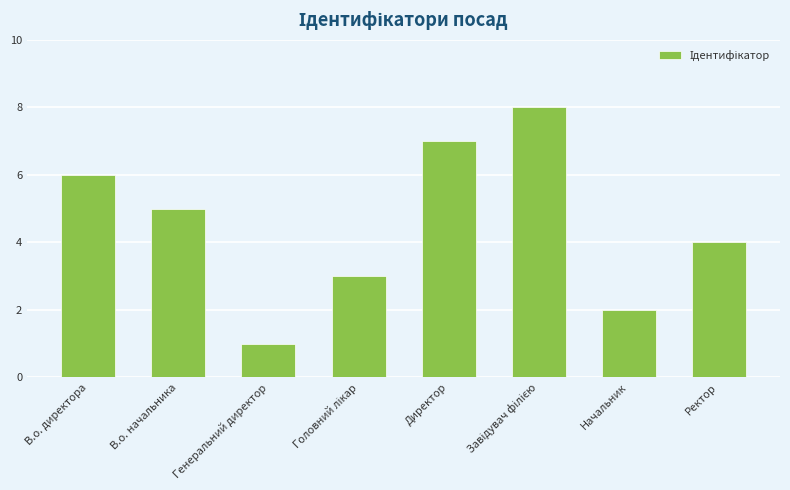

What is the maximum value shown in the chart?

8